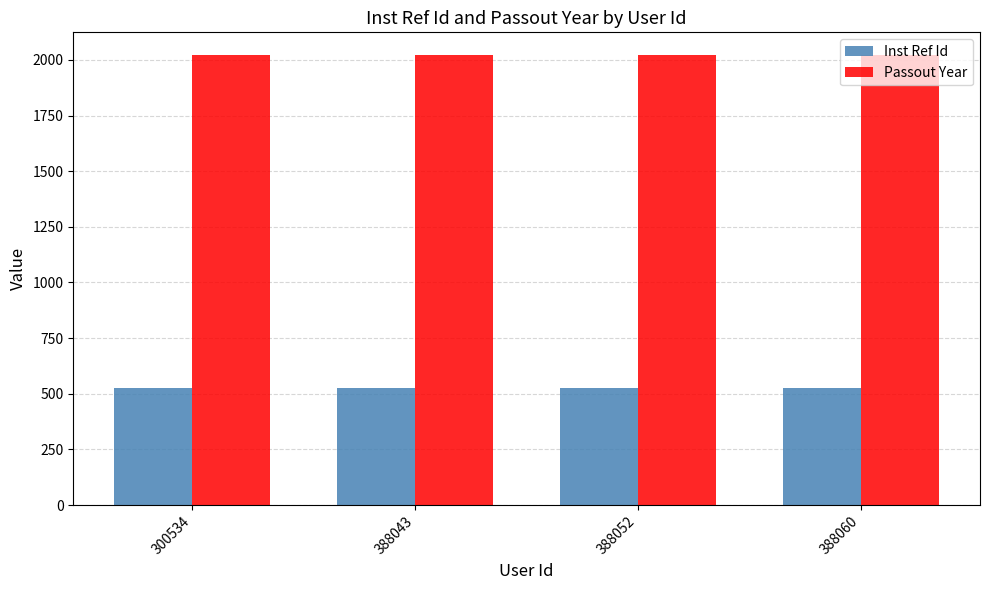

What is the sum of all Inst Ref Id values?

2104